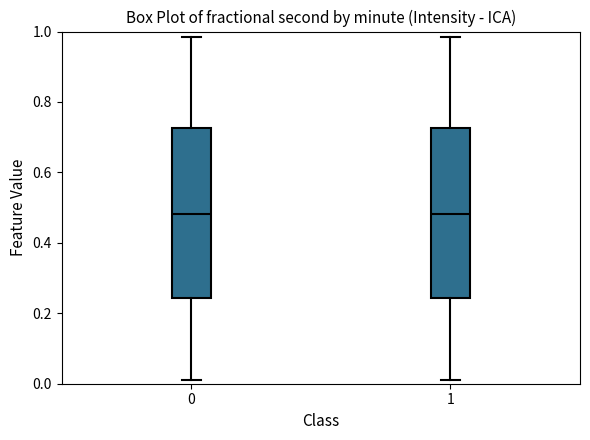

Reading left to right, transcribe this box plot: for each box, give where its median line is, the range the box spans, and where its two whiskers end, as read against the y-axis. The values are not printed on the chart, so give them approximately, as read against the axis.

0: median 0.48, box 0.24 to 0.72, whiskers 0.02 to 0.98
1: median 0.48, box 0.24 to 0.72, whiskers 0.02 to 0.98